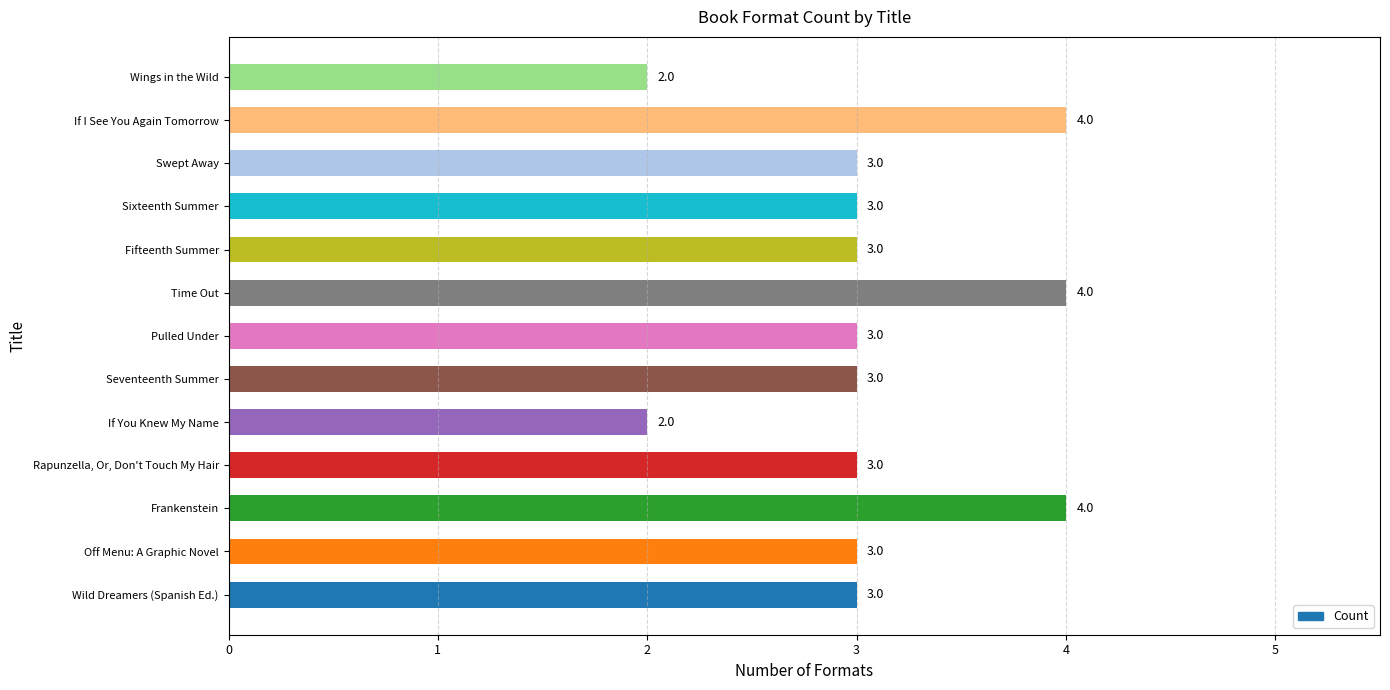

Reading top to bottom, what are all the values shown in this chart?

2	4	3	3	3	4	3	3	2	3	4	3	3